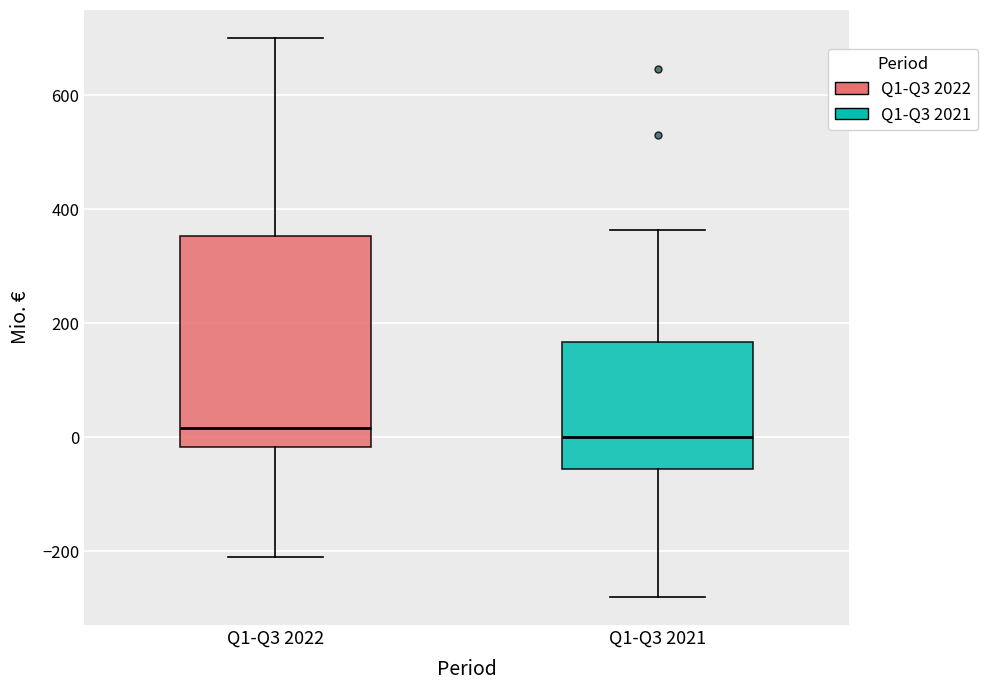

Reading left to right, transcribe this box plot: for each box, give where its median line is, the range the box spans, and where its two whiskers end, as read against the y-axis. The values are not printed on the chart, so give them approximately, as read against the axis.

Q1-Q3 2022: median 20, box -20 to 360, whiskers -200 to 700
Q1-Q3 2021: median 0, box -60 to 160, whiskers -280 to 360